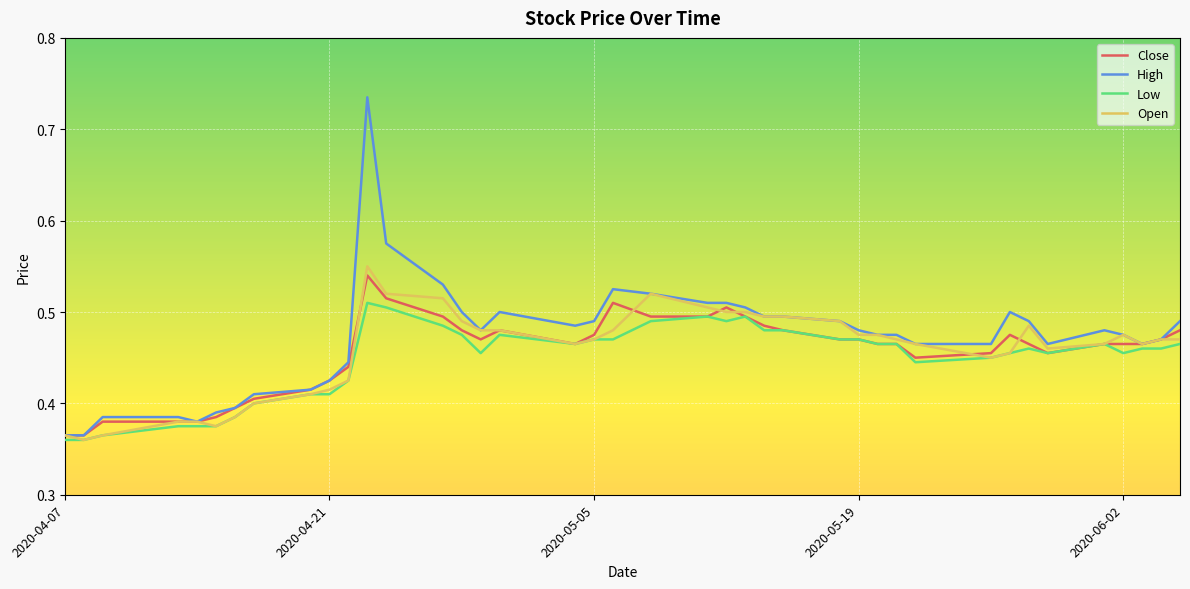

Which series has the largest range (max minus min)?

High